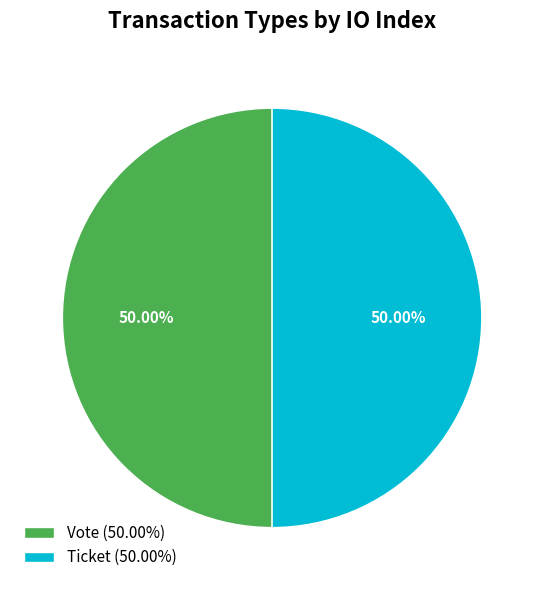

Combined, do Vote (50.00%) and Ticket (50.00%) account for over 50%?

Yes